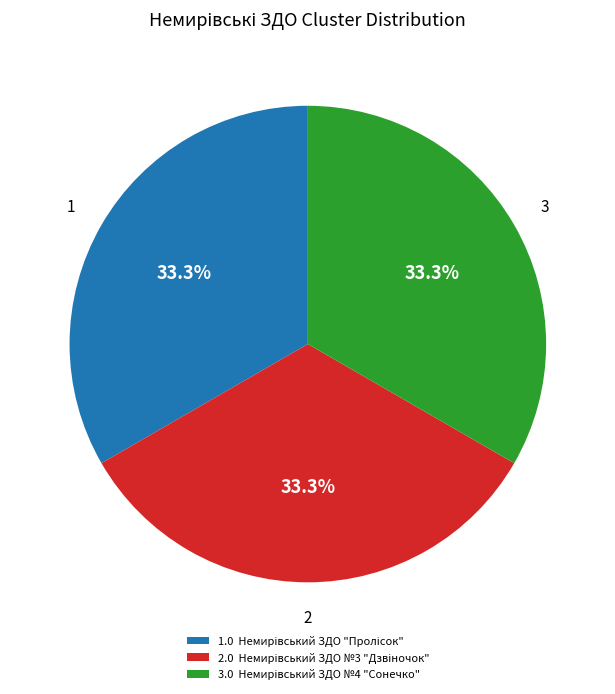

Is there any slice that represents more than half of the pie?

No